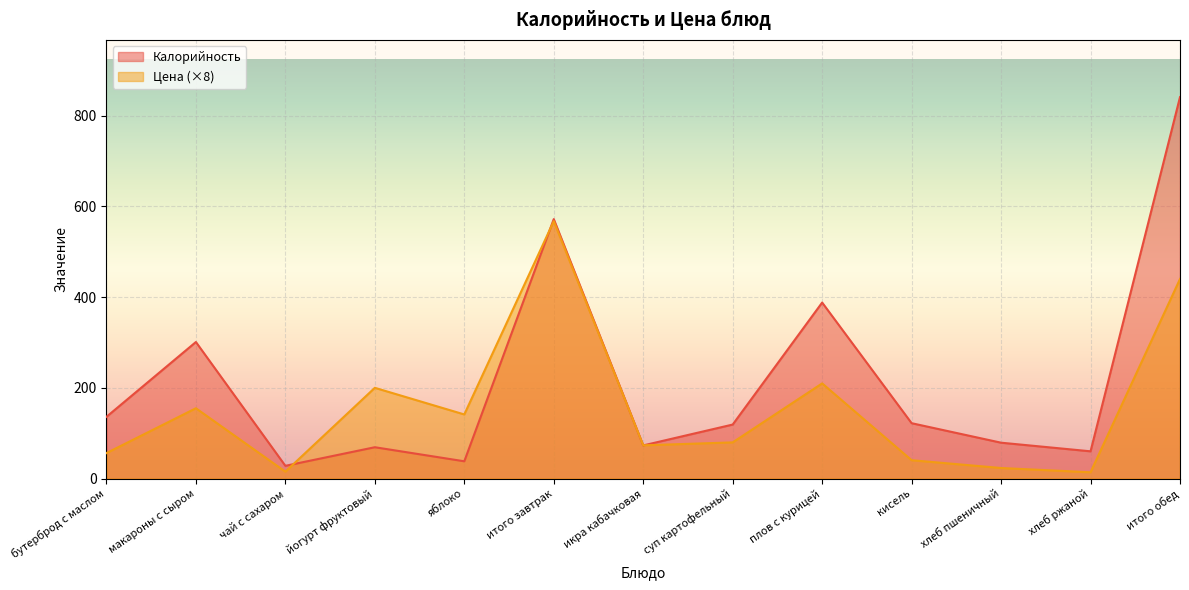

Which series has the largest range (max minus min)?

Калорийность